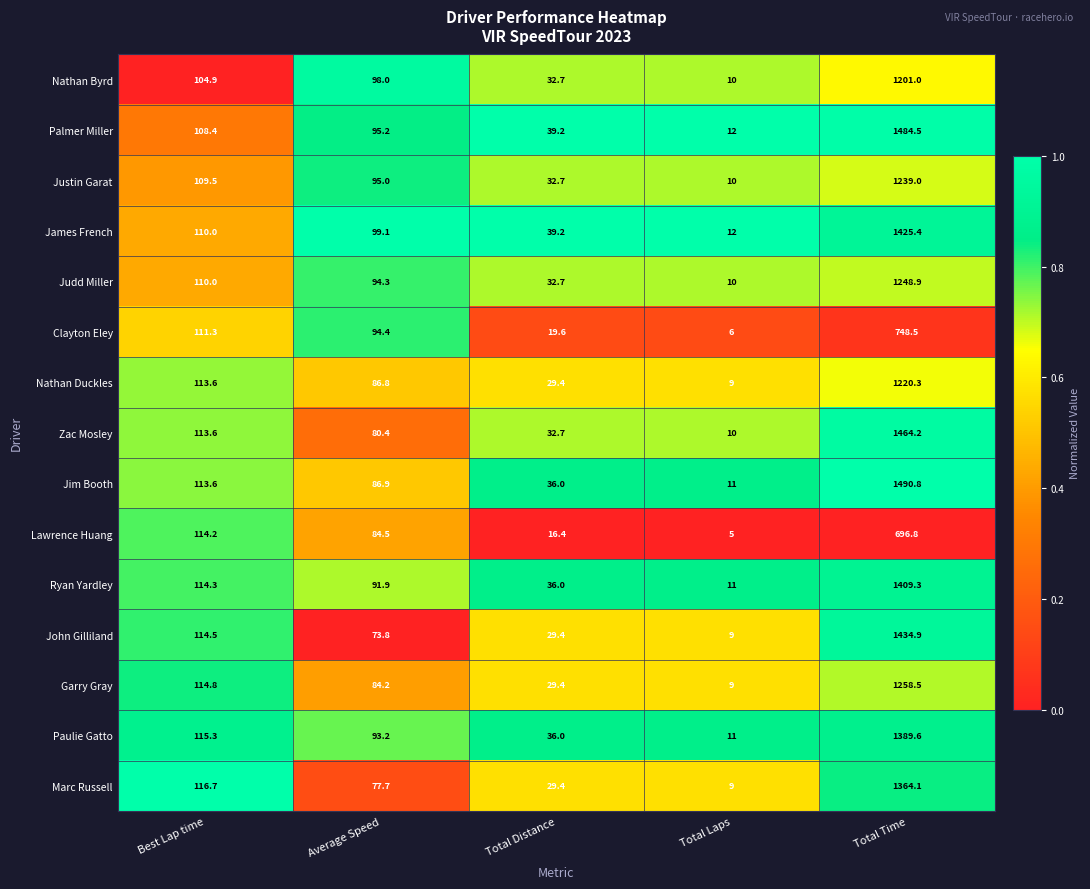

The value of James French at Total Distance is 19.8. True or false?

False